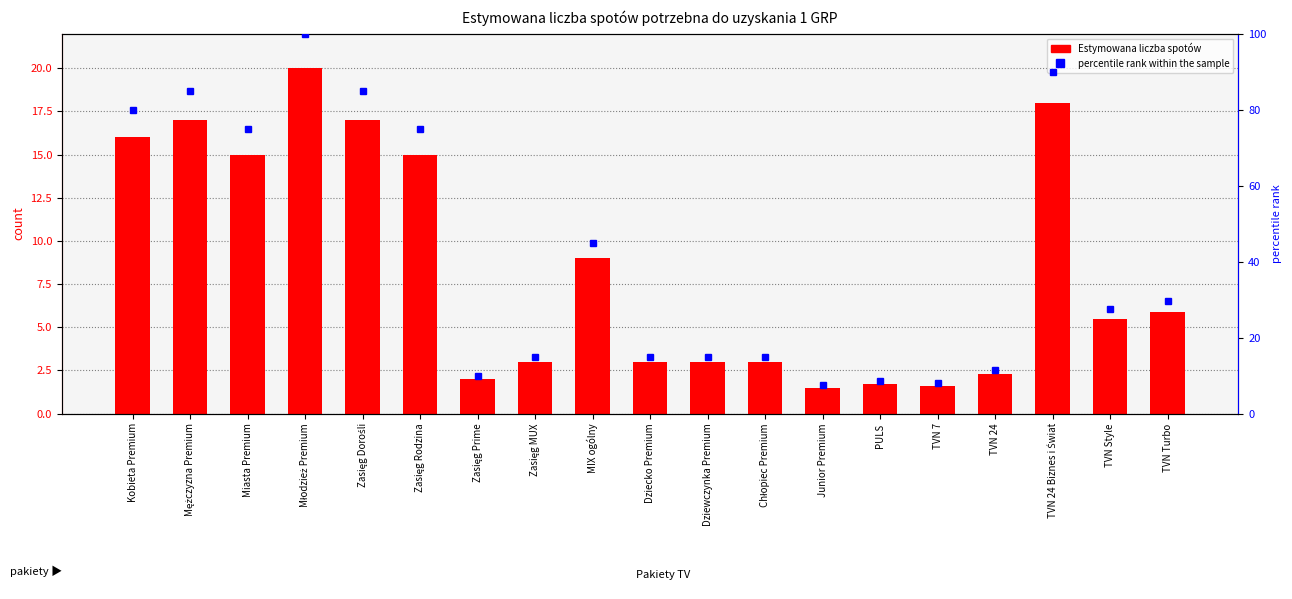

Rank the series by their average value, from highest to lowest.

percentile rank within the sample, Estymowana liczba spotów